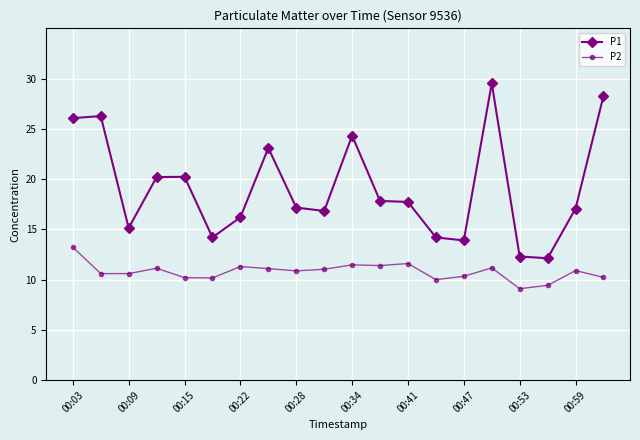

True or false: P2 has more than 0 interior local peaks.

True